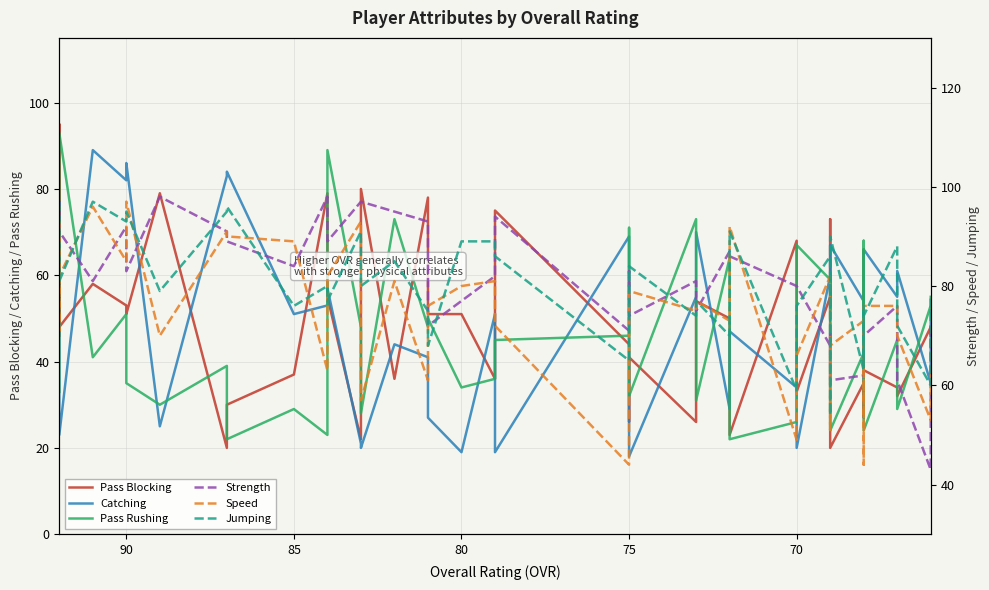

Is the value of Speed at 15 greater than the value of Pass Blocking at 12?

Yes